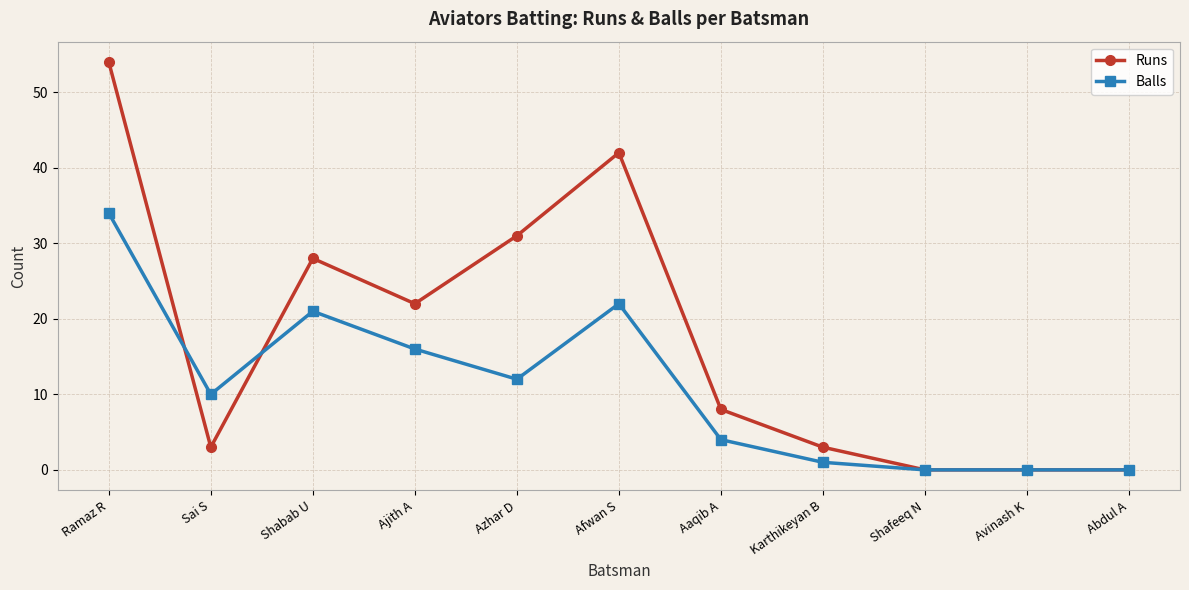

At Sai S, list the series in order from largest to smallest.

Balls, Runs